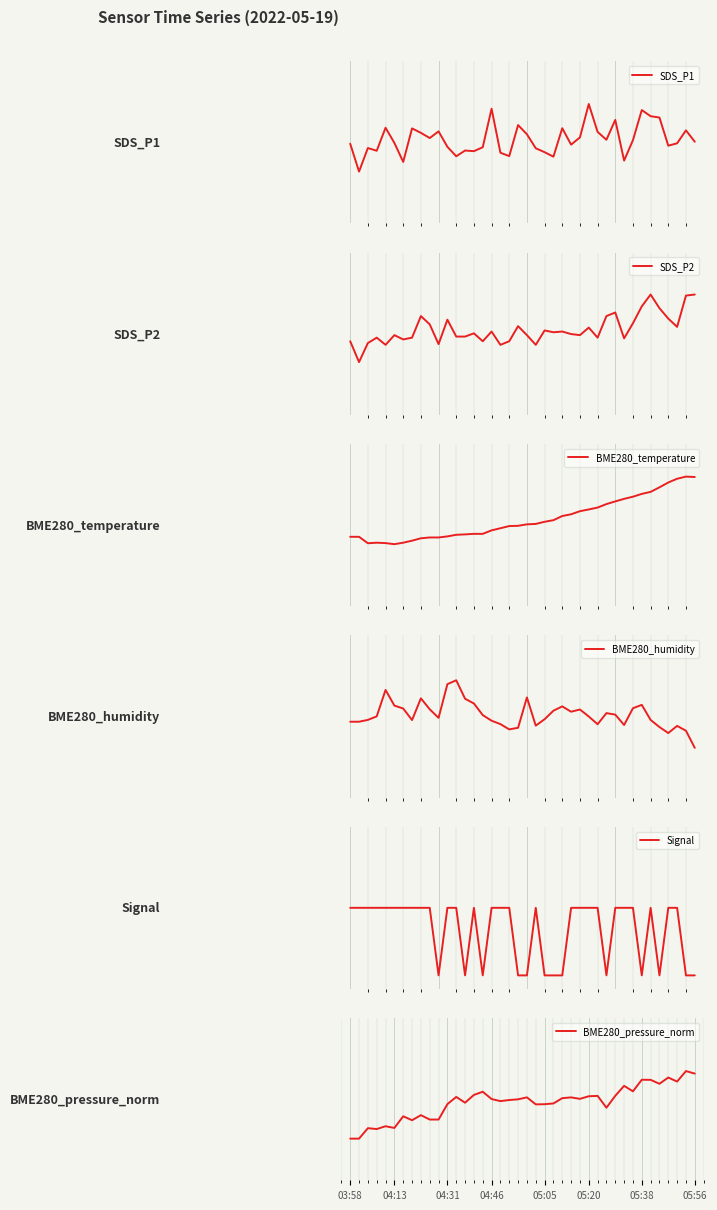

Reading left to right, list all the values displayed in this chart.

SDS_P1: -0.0	-0.4	-0.1	-0.1	0.2	-0.0	-0.3	0.2	0.1	0.1	0.2	-0.1	-0.2	-0.1	-0.1	-0.1	0.5	-0.2	-0.2	0.3	0.1	-0.1	-0.1	-0.2	0.2	-0.0	0.1	0.6	0.2	0.0	0.3	-0.3	0.0	0.5	0.4	0.4	-0.0	-0.0	0.2	0.0
SDS_P2: -0.1	-0.4	-0.1	-0.1	-0.2	-0.0	-0.1	-0.1	0.3	0.1	-0.2	0.2	-0.0	-0.0	0.0	-0.1	0.0	-0.2	-0.1	0.1	-0.0	-0.2	0.0	0.0	0.0	-0.0	-0.0	0.1	-0.1	0.3	0.3	-0.1	0.2	0.4	0.6	0.4	0.2	0.1	0.6	0.6
BME280_temperature: -0.2	-0.2	-0.3	-0.3	-0.3	-0.3	-0.3	-0.2	-0.2	-0.2	-0.2	-0.2	-0.1	-0.1	-0.1	-0.1	-0.1	-0.0	-0.0	-0.0	0.0	0.0	0.0	0.1	0.1	0.2	0.2	0.2	0.3	0.3	0.4	0.4	0.4	0.5	0.5	0.6	0.6	0.7	0.7	0.7
BME280_humidity: -0.1	-0.1	-0.1	0.0	0.4	0.2	0.1	-0.1	0.3	0.1	-0.0	0.5	0.5	0.3	0.2	0.0	-0.1	-0.1	-0.2	-0.2	0.3	-0.1	-0.0	0.1	0.1	0.1	0.1	-0.0	-0.1	0.0	0.0	-0.1	0.1	0.2	-0.1	-0.2	-0.2	-0.1	-0.2	-0.5
Signal: 0.0	0.0	0.0	0.0	0.0	0.0	0.0	0.0	0.0	0.0	-1.0	0.0	0.0	-1.0	0.0	-1.0	0.0	0.0	0.0	-1.0	-1.0	0.0	-1.0	-1.0	-1.0	0.0	0.0	0.0	0.0	-1.0	0.0	0.0	0.0	-1.0	0.0	-1.0	0.0	0.0	-1.0	-1.0
BME280_pressure_norm: -0.6	-0.6	-0.4	-0.4	-0.4	-0.4	-0.3	-0.3	-0.2	-0.3	-0.3	-0.1	0.0	-0.1	0.1	0.1	0.0	-0.0	-0.0	-0.0	0.0	-0.1	-0.1	-0.1	0.0	0.0	0.0	0.0	0.0	-0.1	0.0	0.2	0.1	0.3	0.3	0.2	0.3	0.3	0.4	0.4